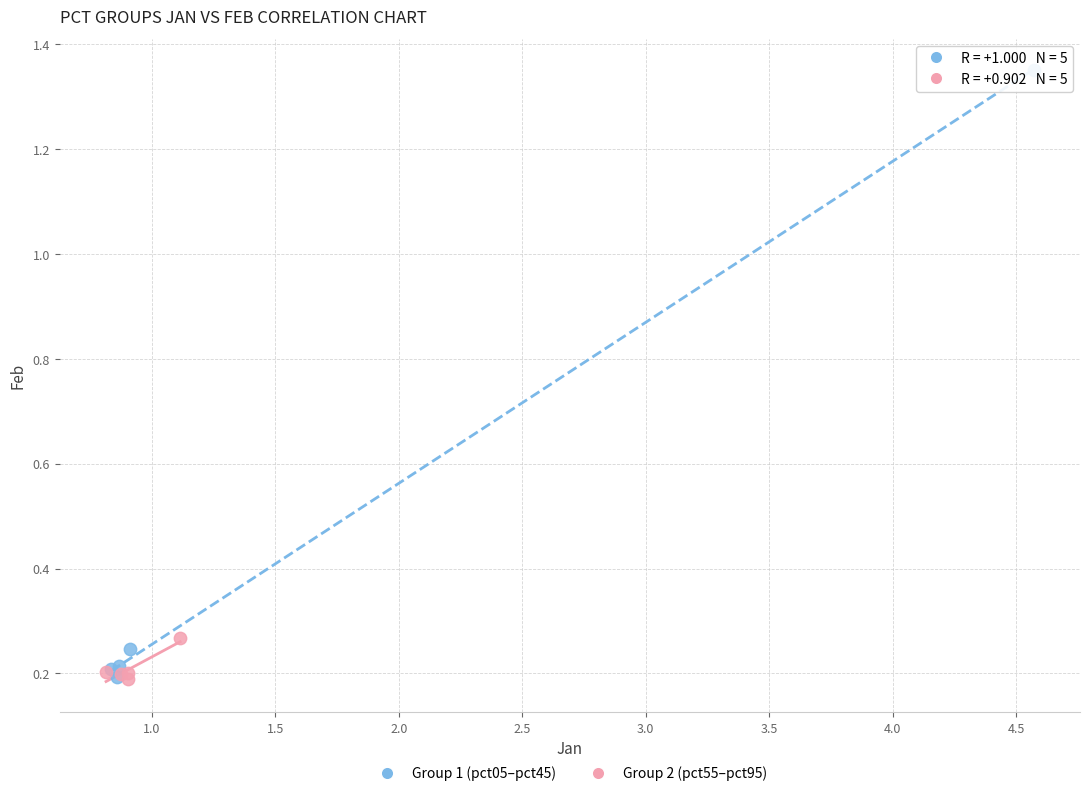

What are all the series names shown in the legend?

Group 1 (pct05–pct45), Group 2 (pct55–pct95)